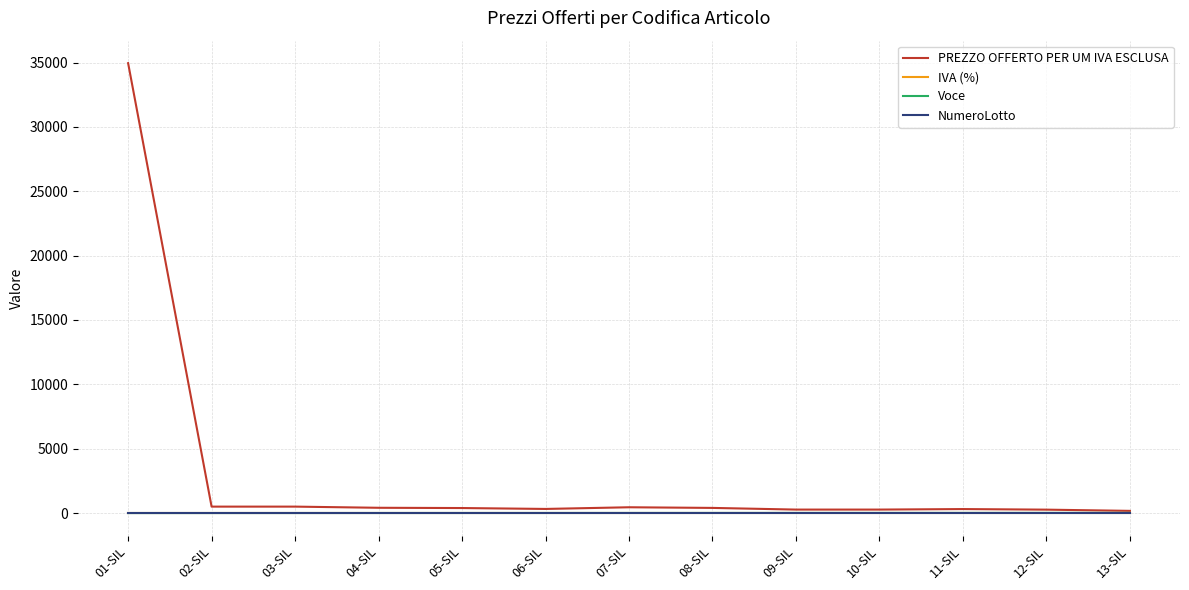

Which series has the largest total across all categories?

PREZZO OFFERTO PER UM IVA ESCLUSA